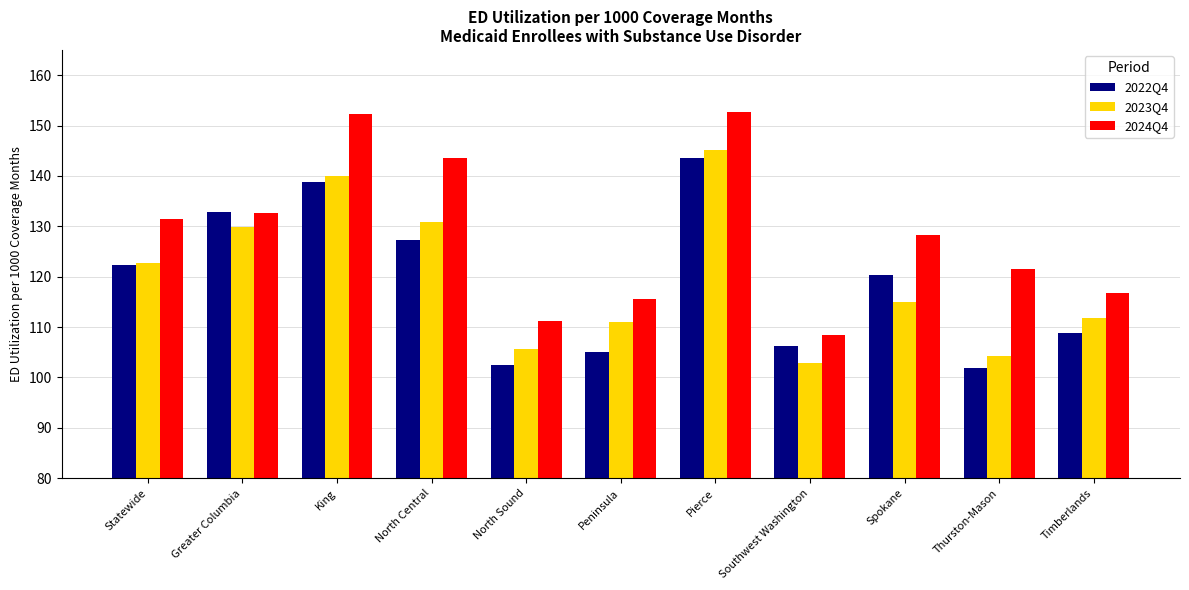

What is the label of the 5th bar from the right?

Pierce